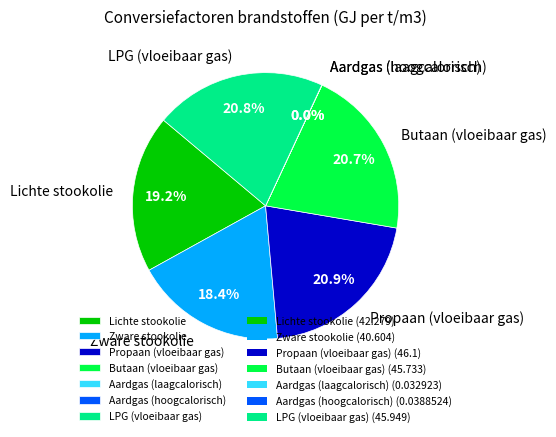

To the nearest percent, what portion does LPG (vloeibaar gas) represent?

21%